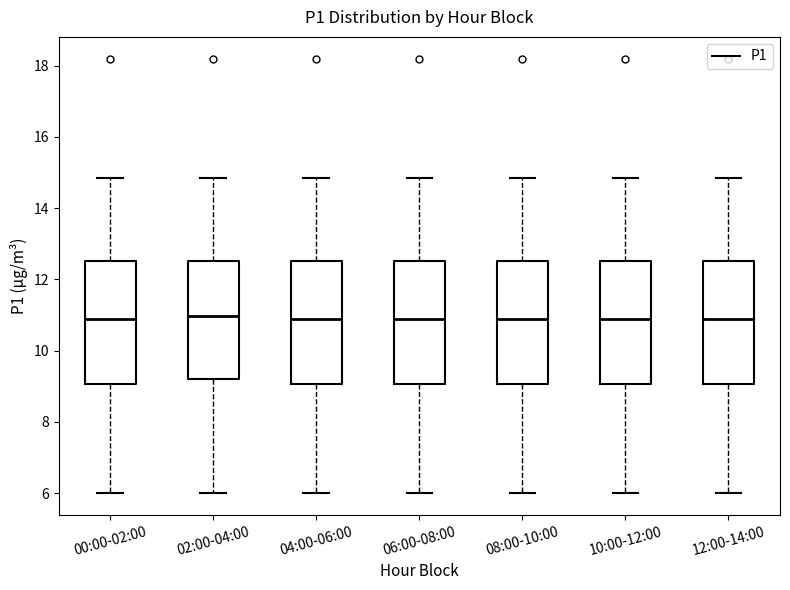

Reading left to right, transcribe this box plot: for each box, give where its median line is, the range the box spans, and where its two whiskers end, as read against the y-axis. The values are not printed on the chart, so give them approximately, as read against the axis.

00:00-02:00: median 11.0, box 9.0 to 12.6, whiskers 6.0 to 14.8
02:00-04:00: median 11.0, box 9.2 to 12.6, whiskers 6.0 to 14.8
04:00-06:00: median 11.0, box 9.0 to 12.6, whiskers 6.0 to 14.8
06:00-08:00: median 11.0, box 9.0 to 12.6, whiskers 6.0 to 14.8
08:00-10:00: median 11.0, box 9.0 to 12.6, whiskers 6.0 to 14.8
10:00-12:00: median 11.0, box 9.0 to 12.6, whiskers 6.0 to 14.8
12:00-14:00: median 11.0, box 9.0 to 12.6, whiskers 6.0 to 14.8